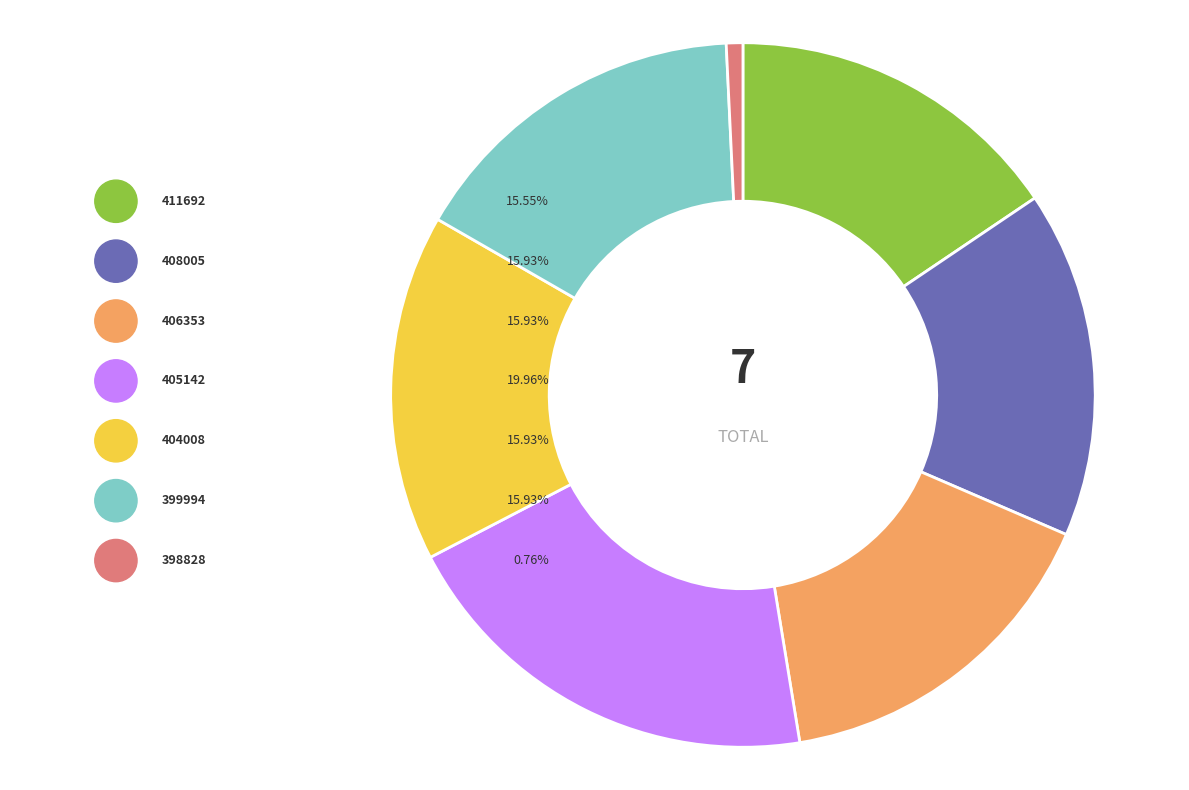

True or false: 398828 accounts for 9% of the total.

False